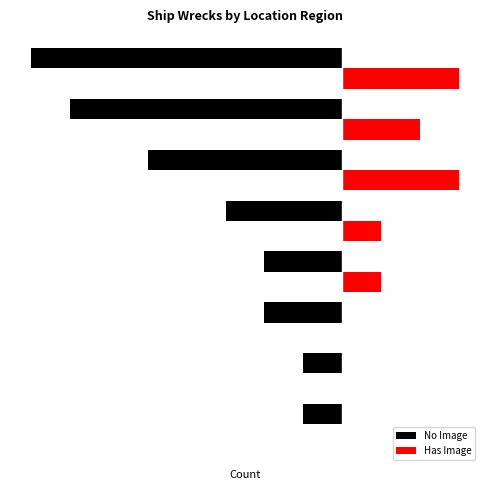

What are all the series names shown in the legend?

No Image, Has Image